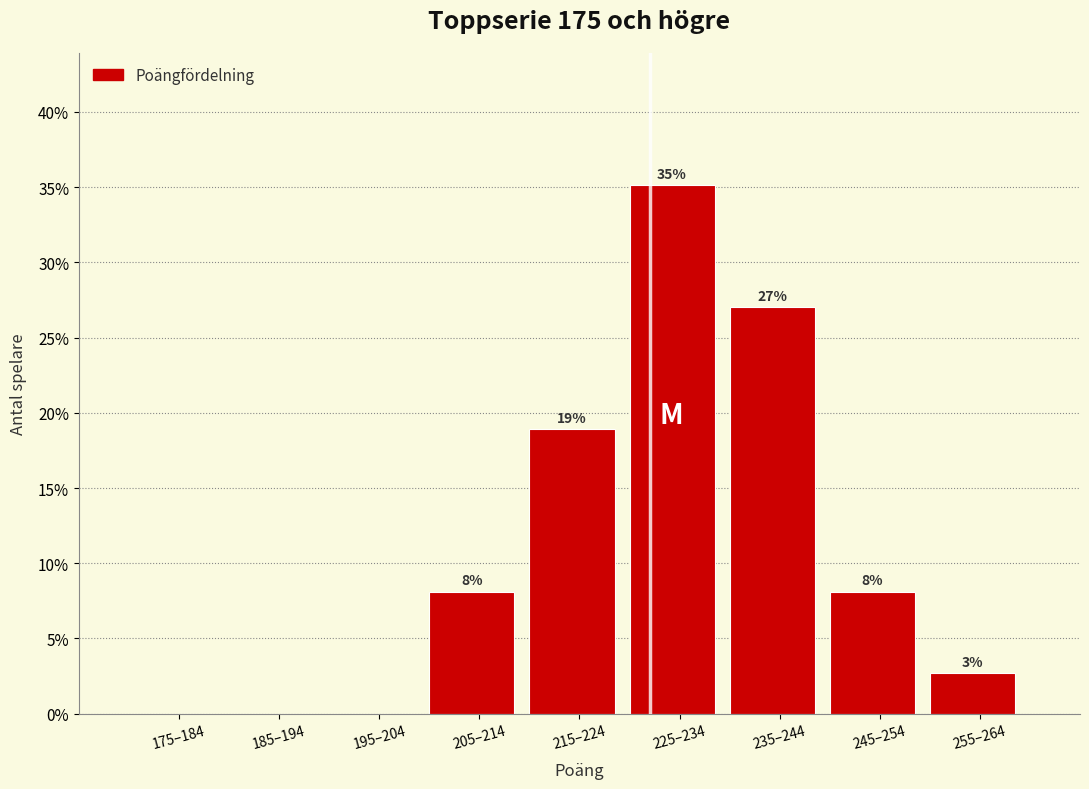

What is the maximum value shown in the chart?

35.1